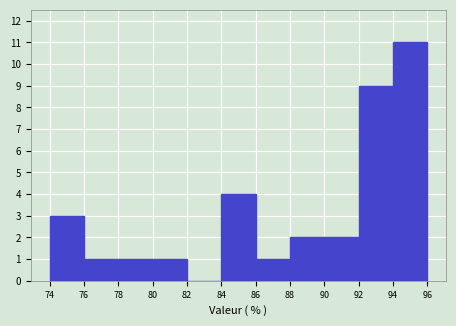

Reading left to right, list every bar in this chart as the range it spans on the x-axis followed by its height. The values are not printed on the chart, so give them approximately, as read against the axis.

74 to 76: 3
76 to 78: 1
78 to 80: 1
80 to 82: 1
82 to 84: 0
84 to 86: 4
86 to 88: 1
88 to 90: 2
90 to 92: 2
92 to 94: 9
94 to 96: 11